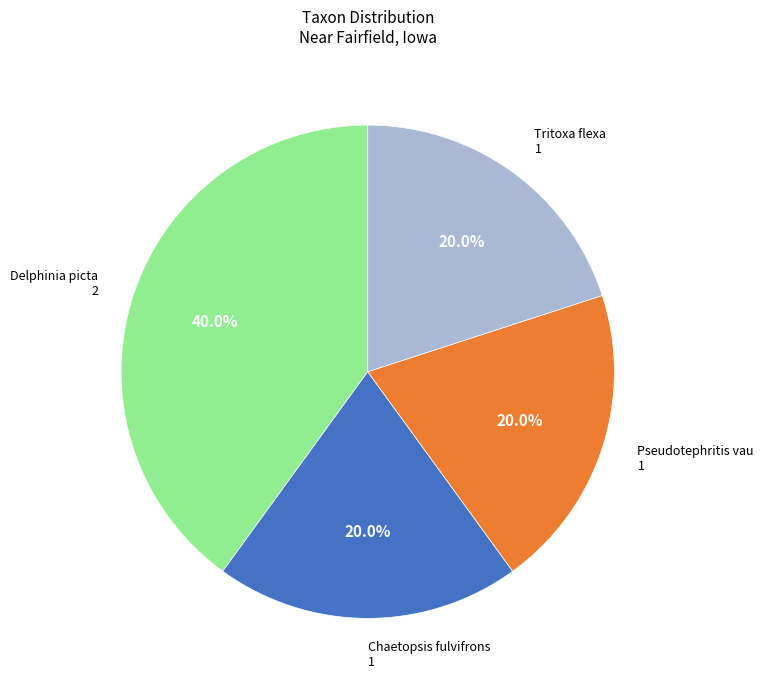

Does any single category account for the majority?

No